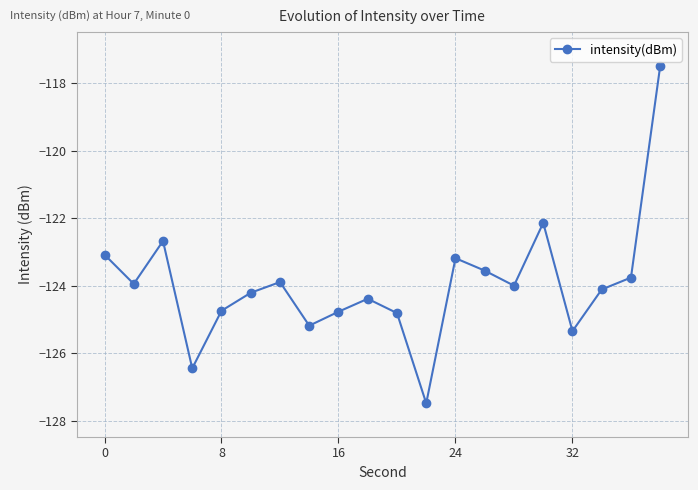

How many lines are shown in the chart?

1